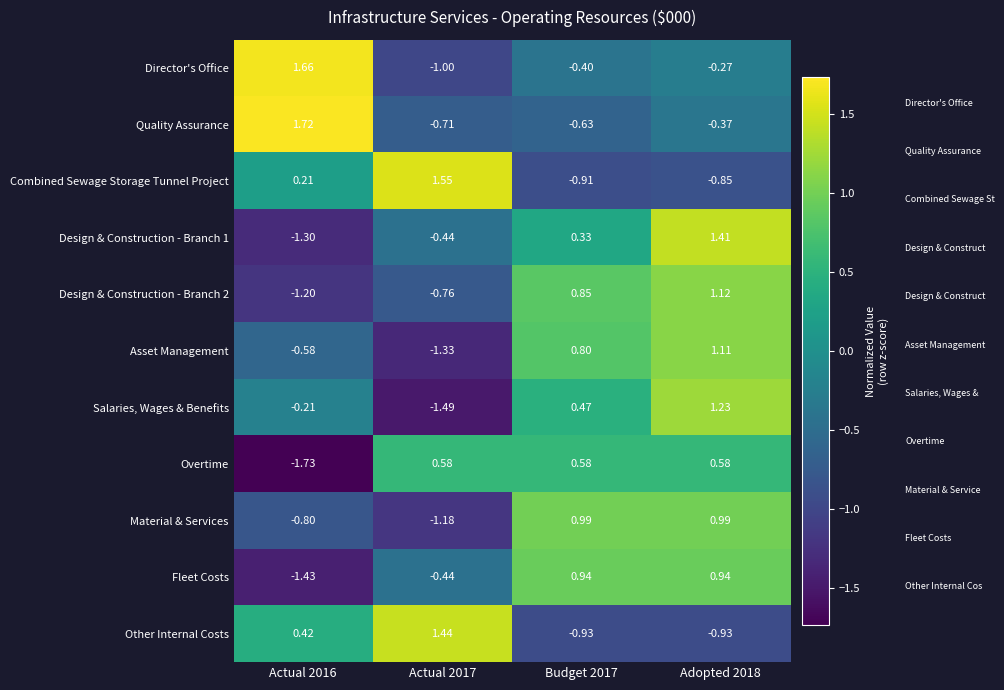

Is the value of Fleet Costs at Budget 2017 greater than the value of Asset Management at Adopted 2018?

No